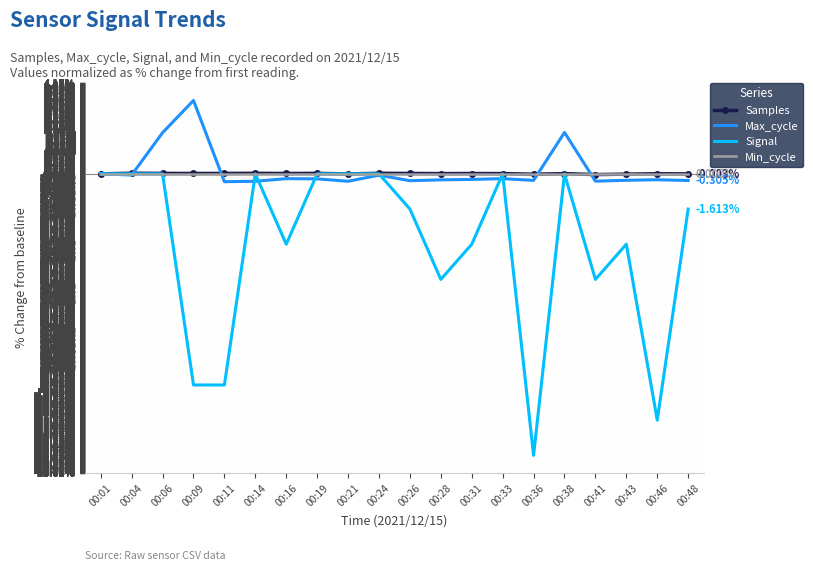

Which series changed the most between 00:04 and 00:28?

Signal